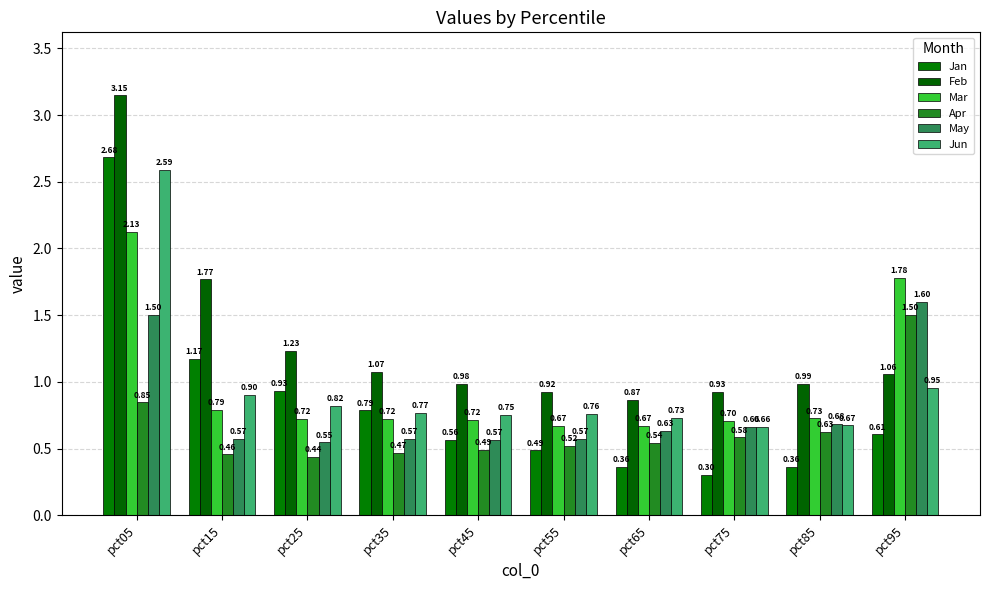

What is the difference between the maximum and minimum values in the Mar series?

1.5